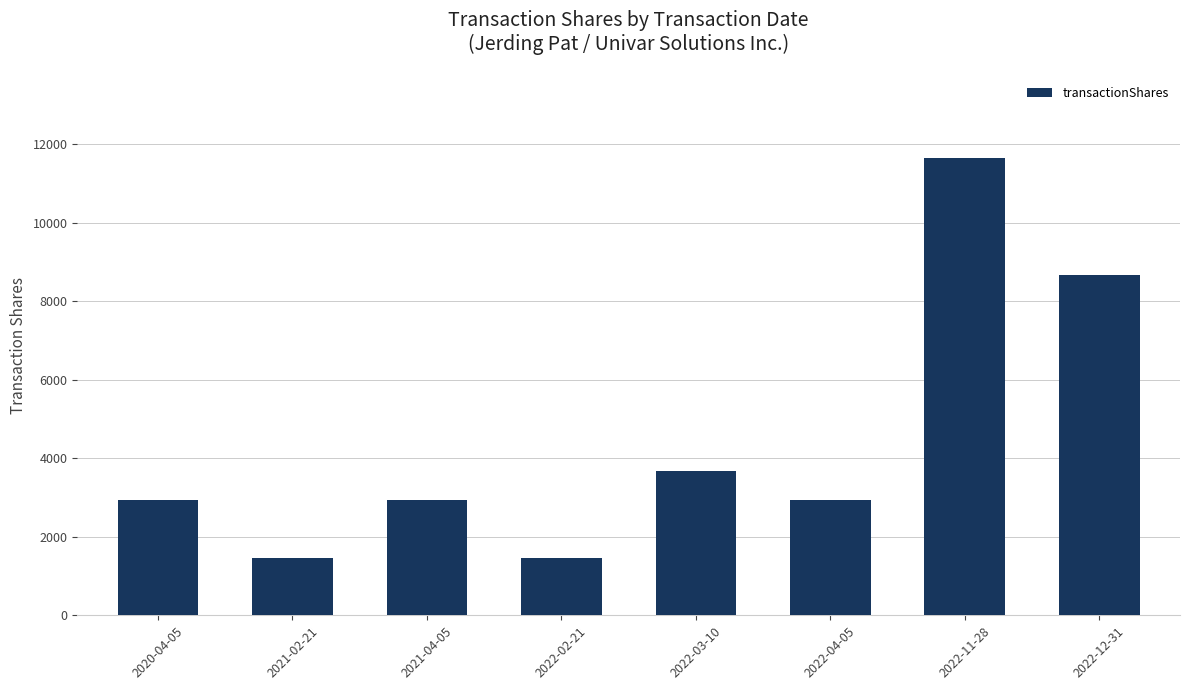

What is the difference between the values at 2020-04-05 and 2021-02-21?

1484